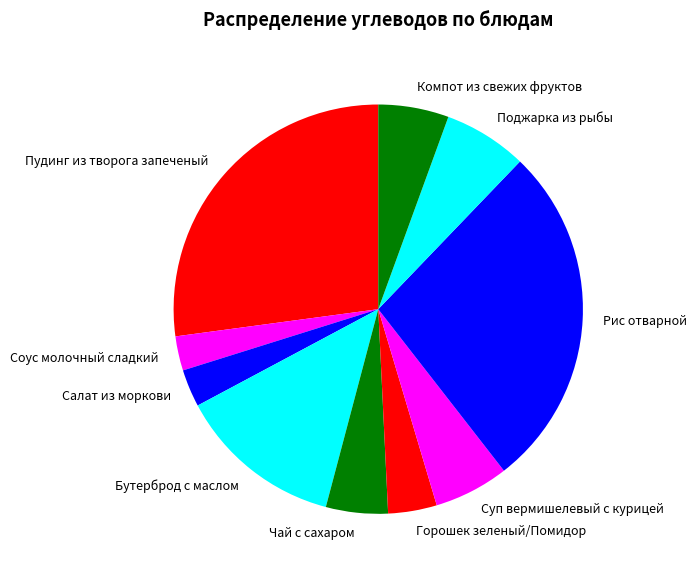

Is it true that Компот из свежих фруктов is 1% of the pie?

False